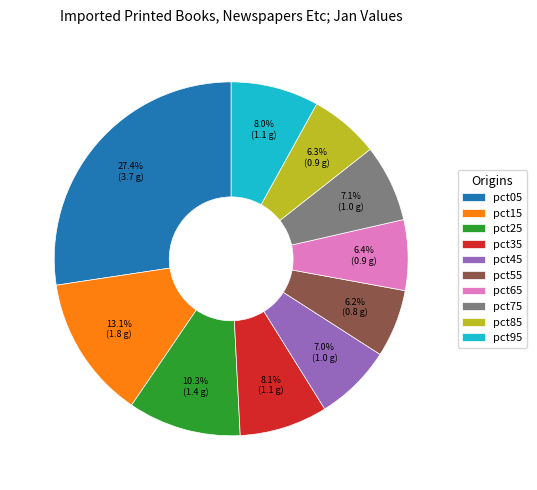

Is there any slice that represents more than half of the pie?

No